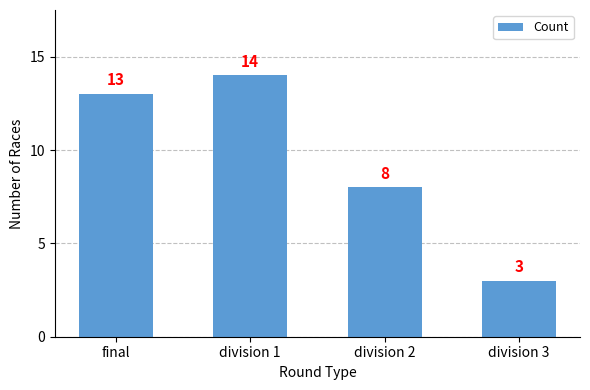

What is the difference between the maximum and minimum values?

11